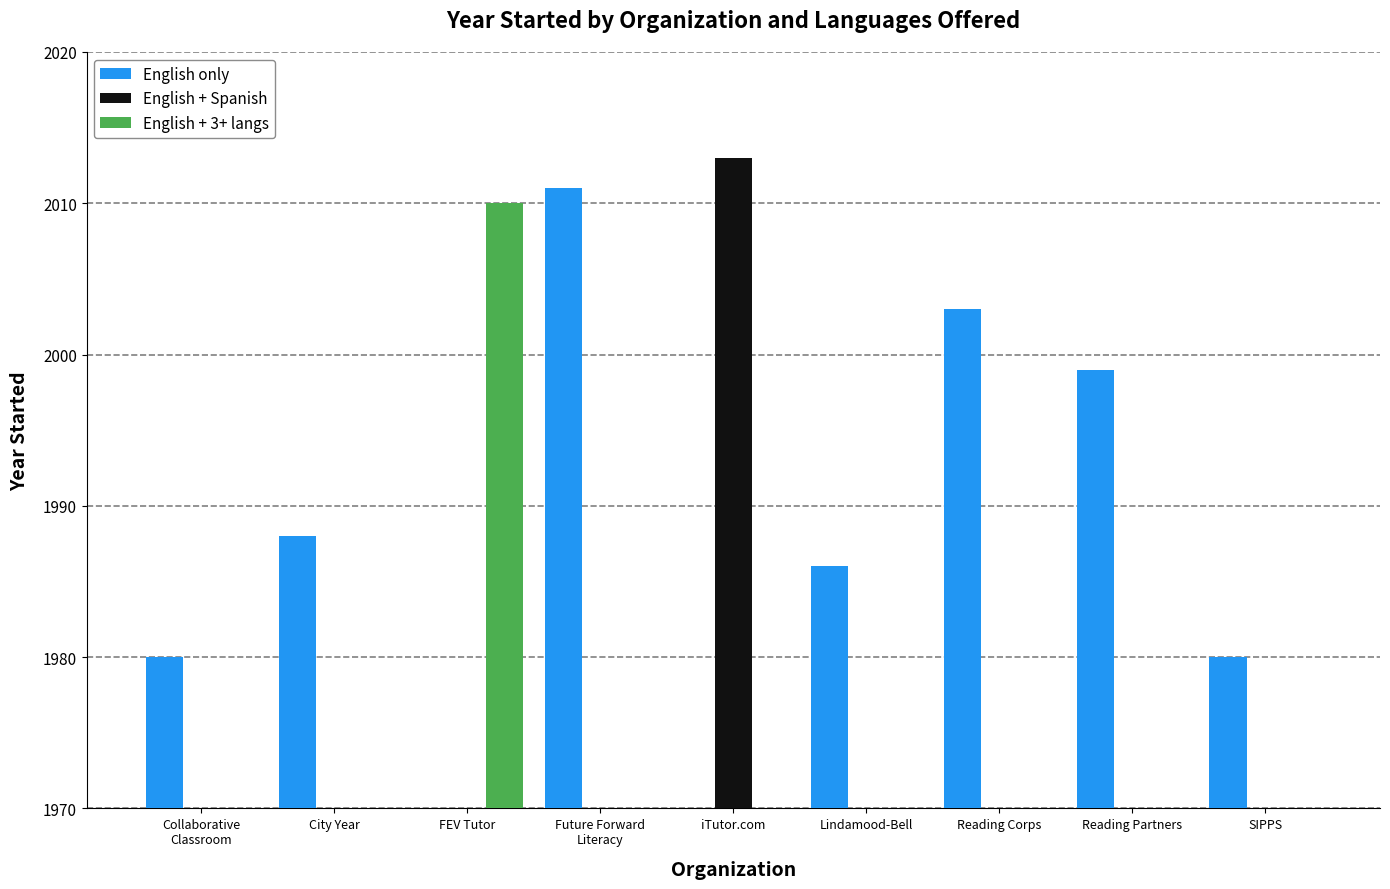

How many groups of bars are there?

9